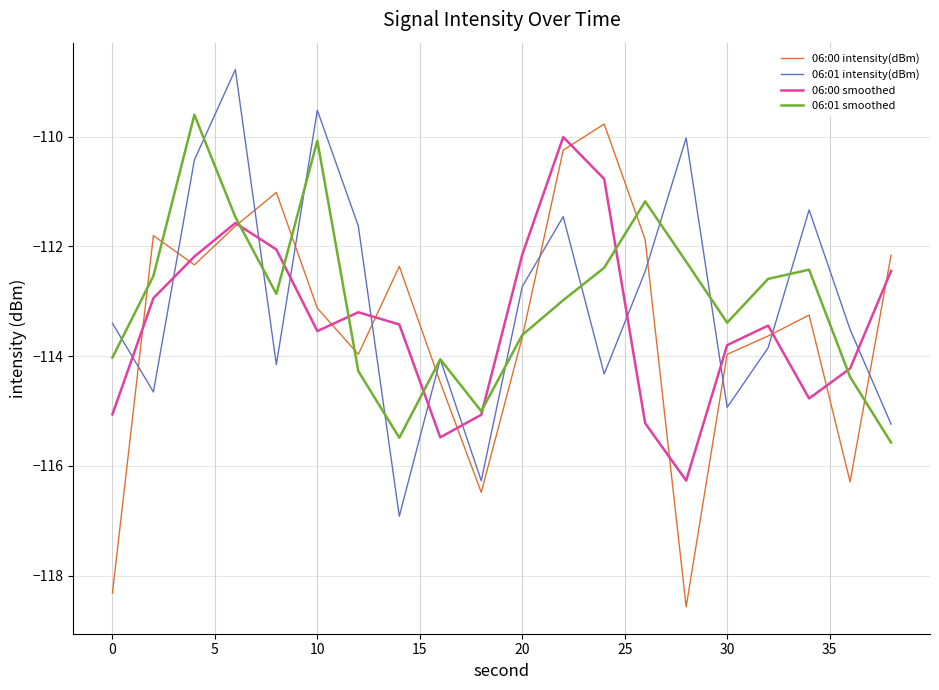

True or false: 06:00 intensity(dBm) and 06:01 intensity(dBm) cross at least once.

True